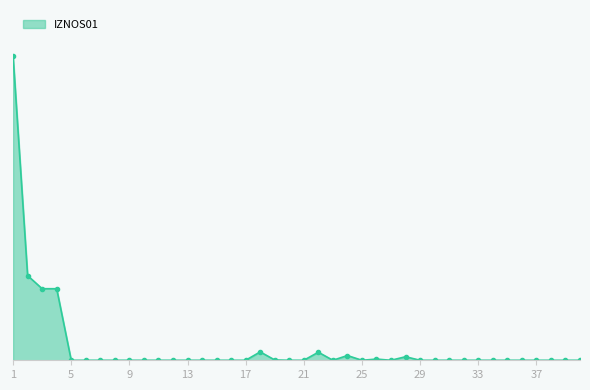

Reading right to left, extract all data points from this chart.

40=0	39=0	38=0	37=0	36=0	35=0	34=0	33=0	32=0	31=0	30=0	29=0	28=29852	27=0	26=10090	25=0	24=39942	23=0	22=67849	21=0	20=0	19=2729	18=70578	17=0	16=0	15=0	14=0	13=0	12=0	11=0	10=0	9=0	8=0	7=0	6=0	5=0	4=603085	3=603085	2=713605	1=2566628